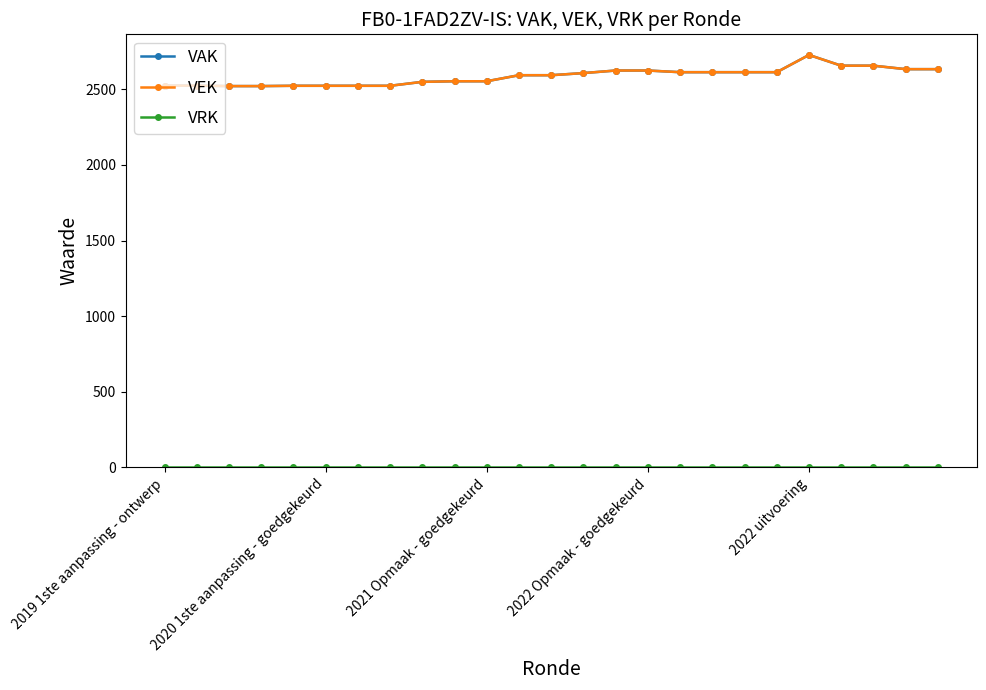

Does the chart have visible grid lines?

No